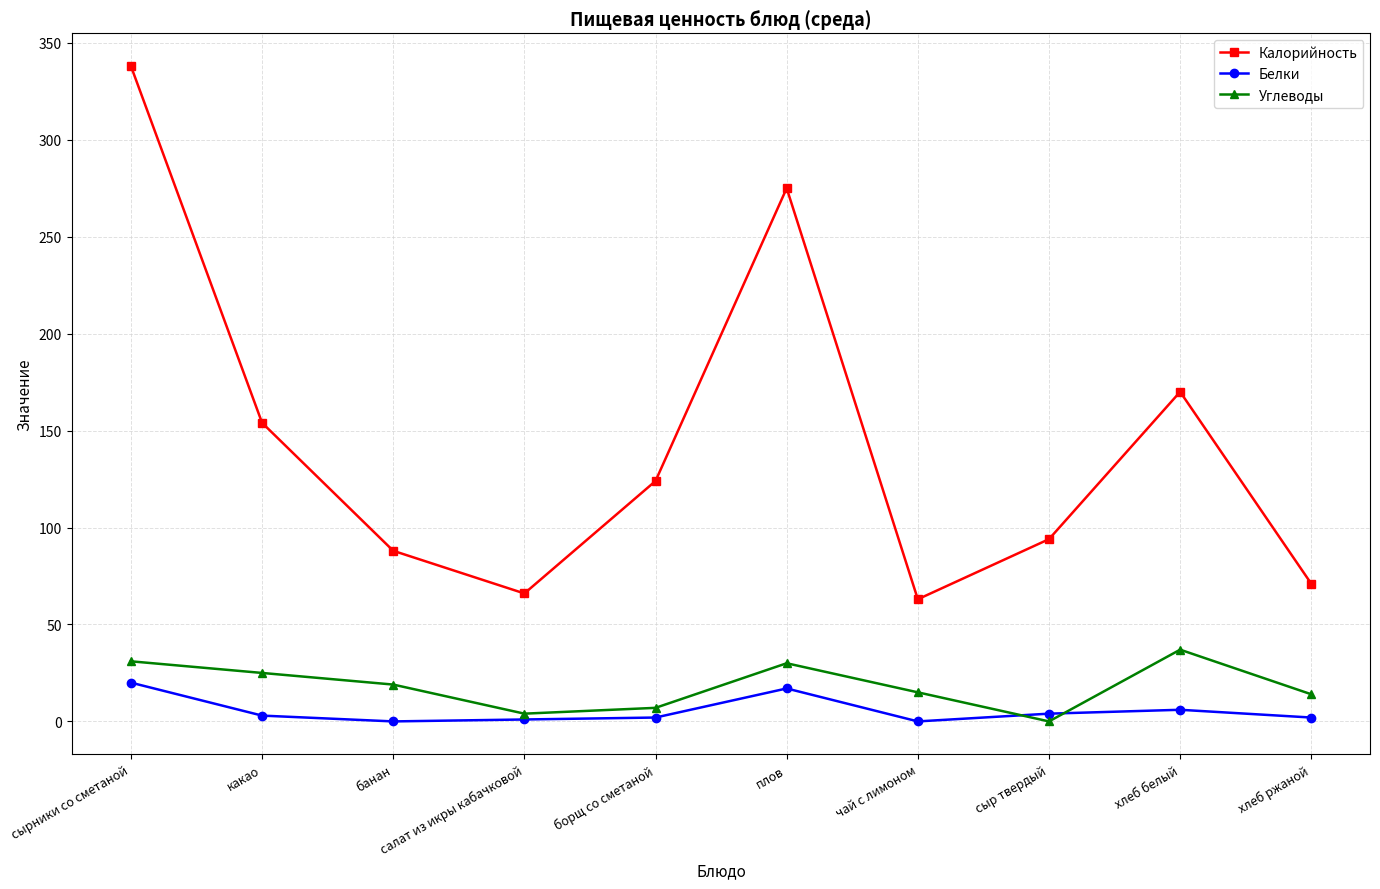

How many lines are shown in the chart?

3